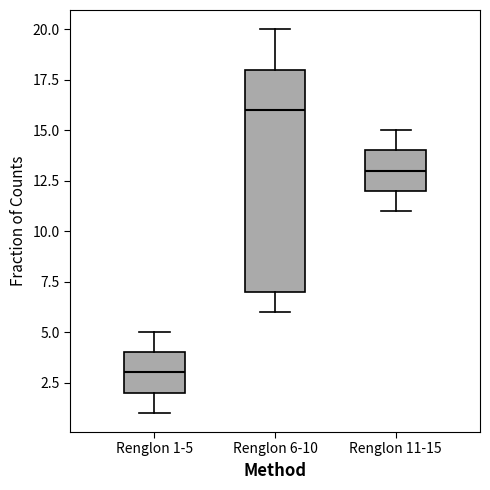

Reading left to right, transcribe this box plot: for each box, give where its median line is, the range the box spans, and where its two whiskers end, as read against the y-axis. The values are not printed on the chart, so give them approximately, as read against the axis.

Renglon 1-5: median 3, box 2 to 4, whiskers 1 to 5
Renglon 6-10: median 16, box 7 to 18, whiskers 6 to 20
Renglon 11-15: median 13, box 12 to 14, whiskers 11 to 15